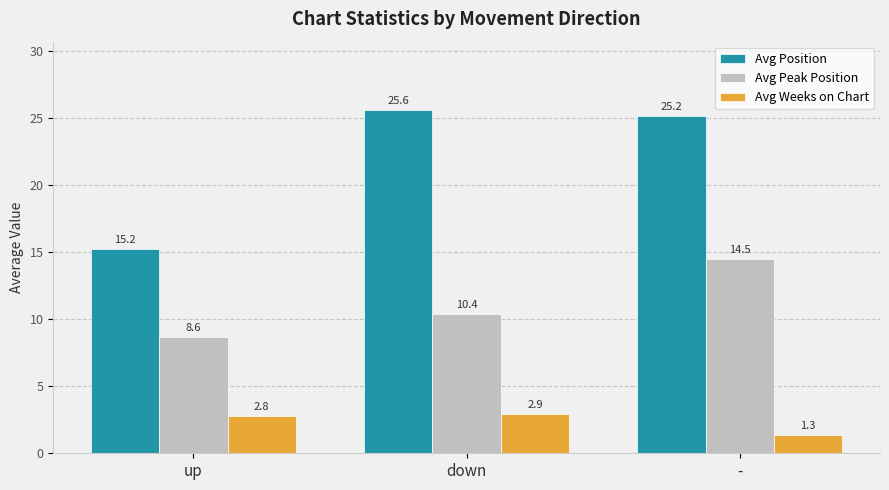

True or false: Avg Weeks on Chart has a value of 5.2 at down.

False